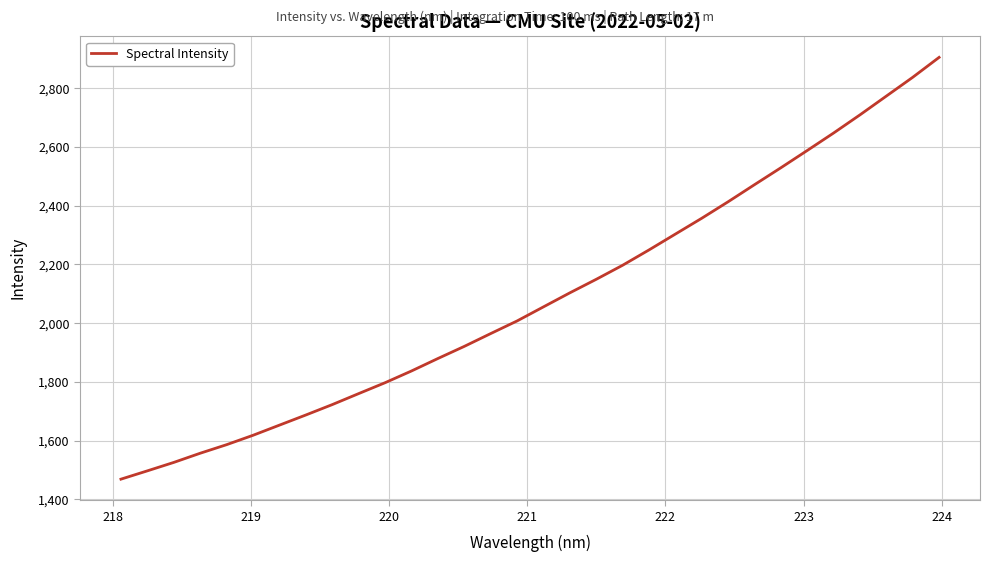

What is the minimum value shown in the chart?

1468.6